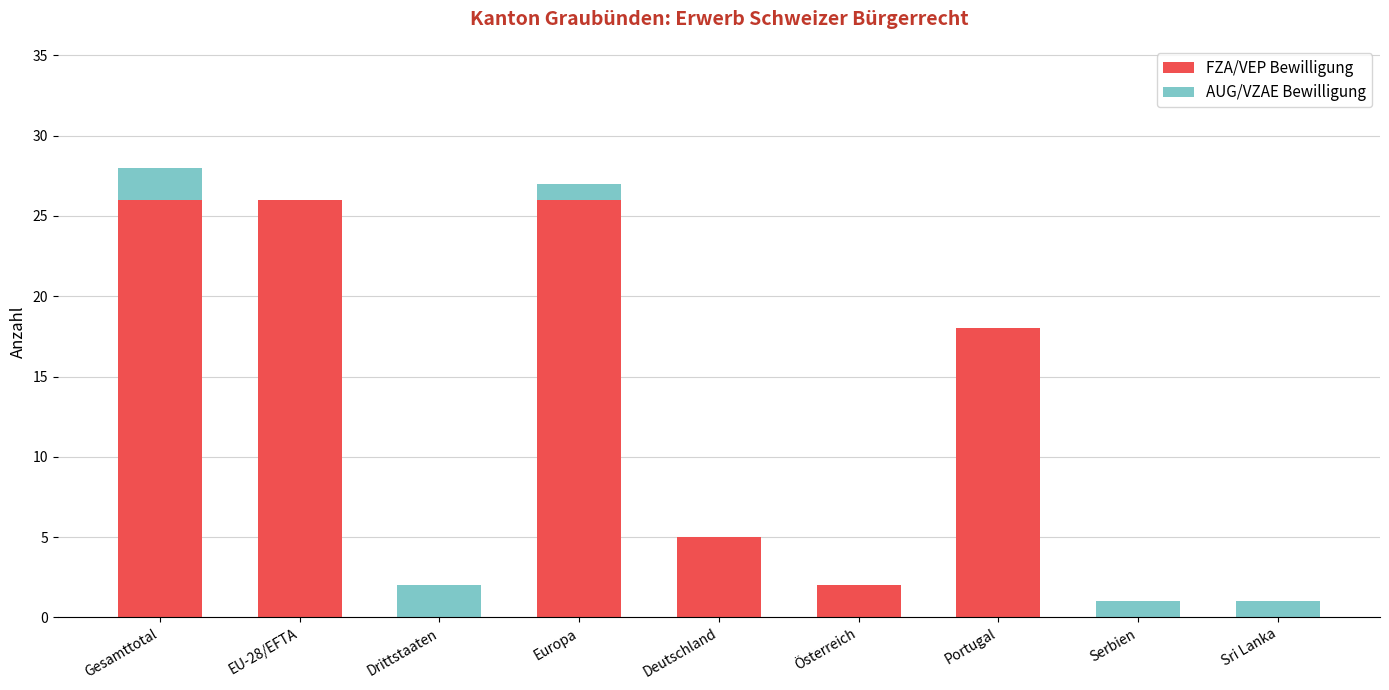

What value does the FZA/VEP Bewilligung series have at Europa?

26